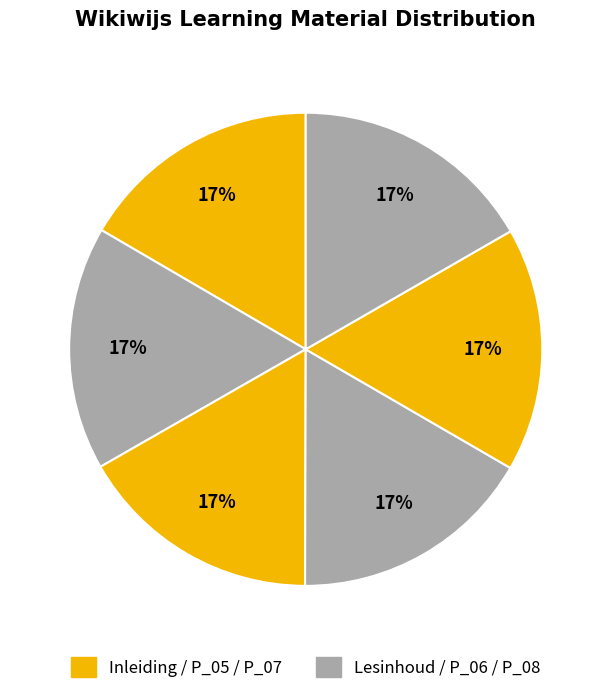

How many slices are in this pie chart?

6